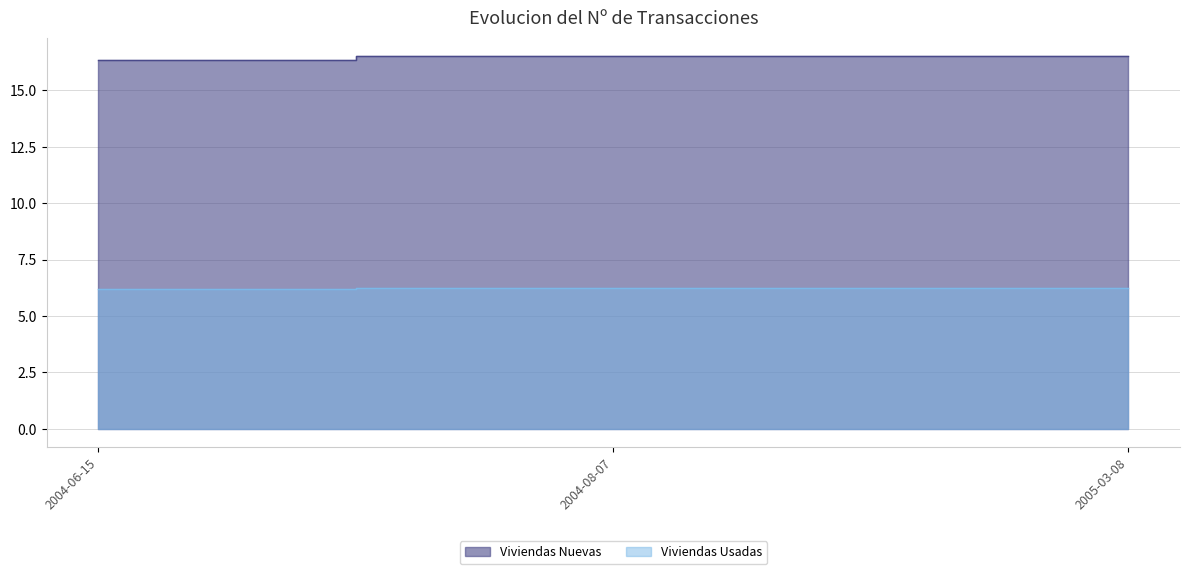

At how many categories does at least one series exceed 14?

3